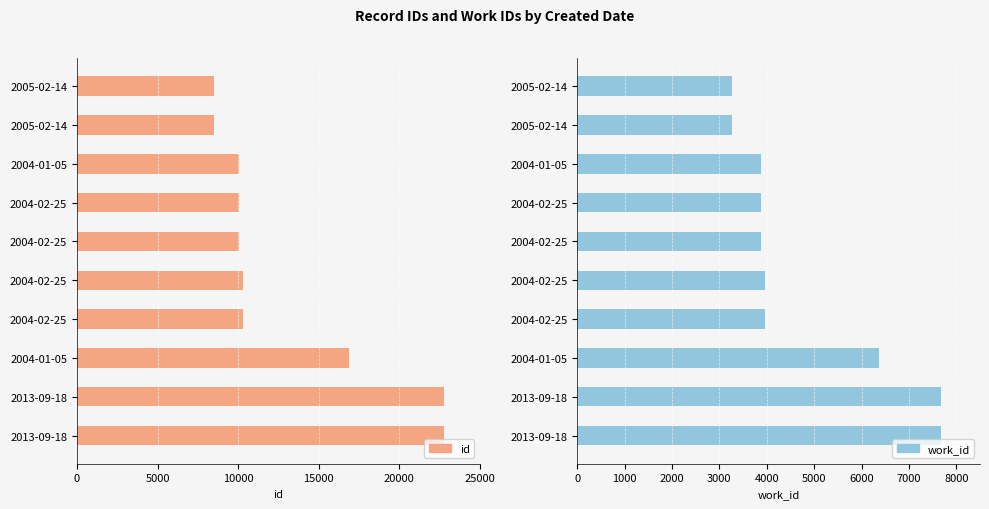

What is the maximum value for id?

22791